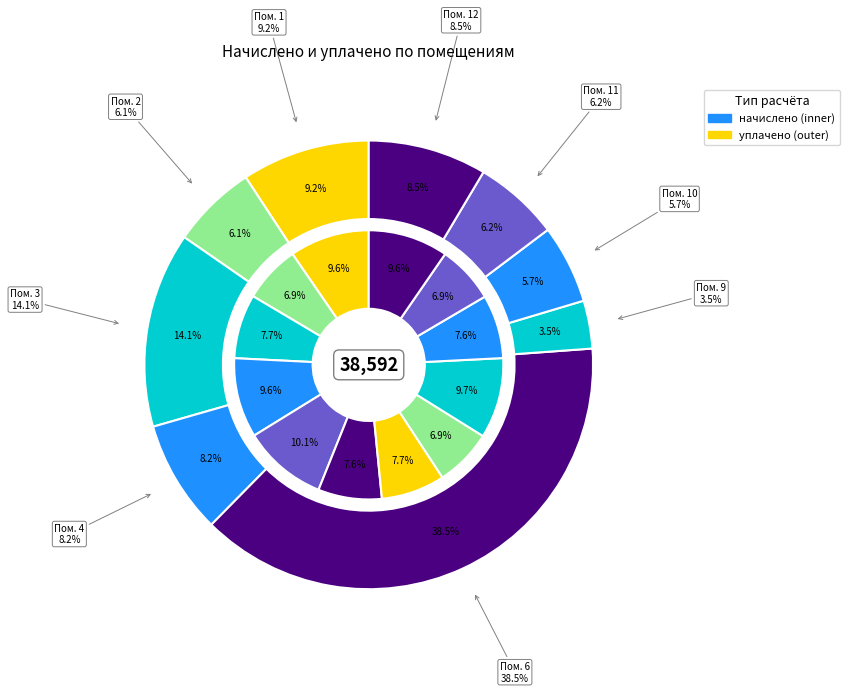

Approximately how many times larger is the value at 1 compared to 6?

1.3